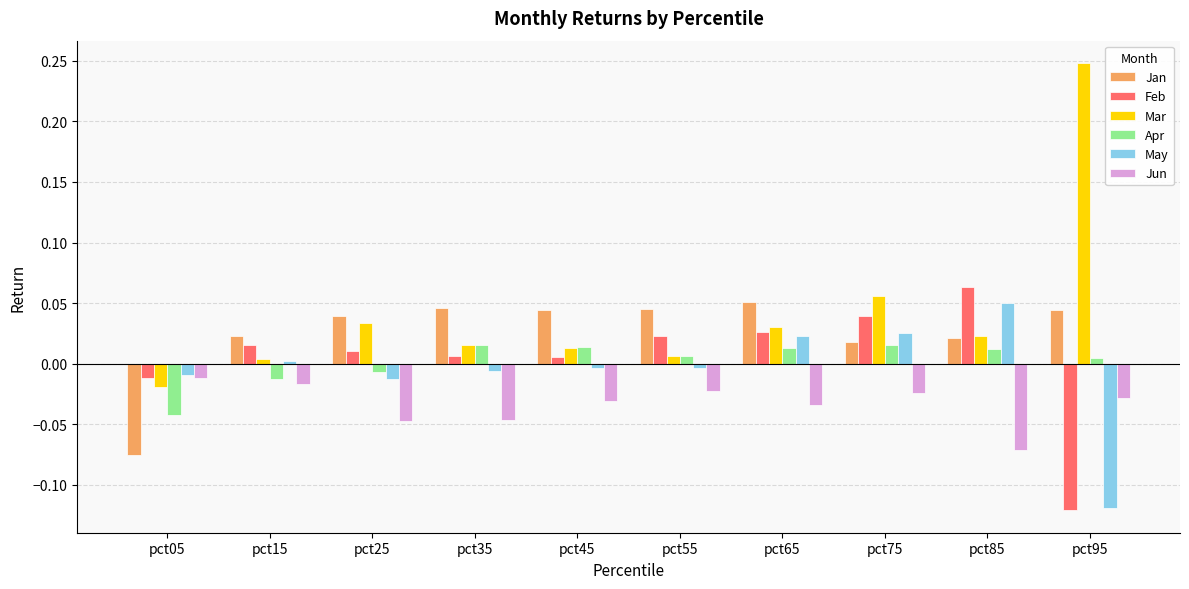

Which category has the lowest value across all series?

pct95